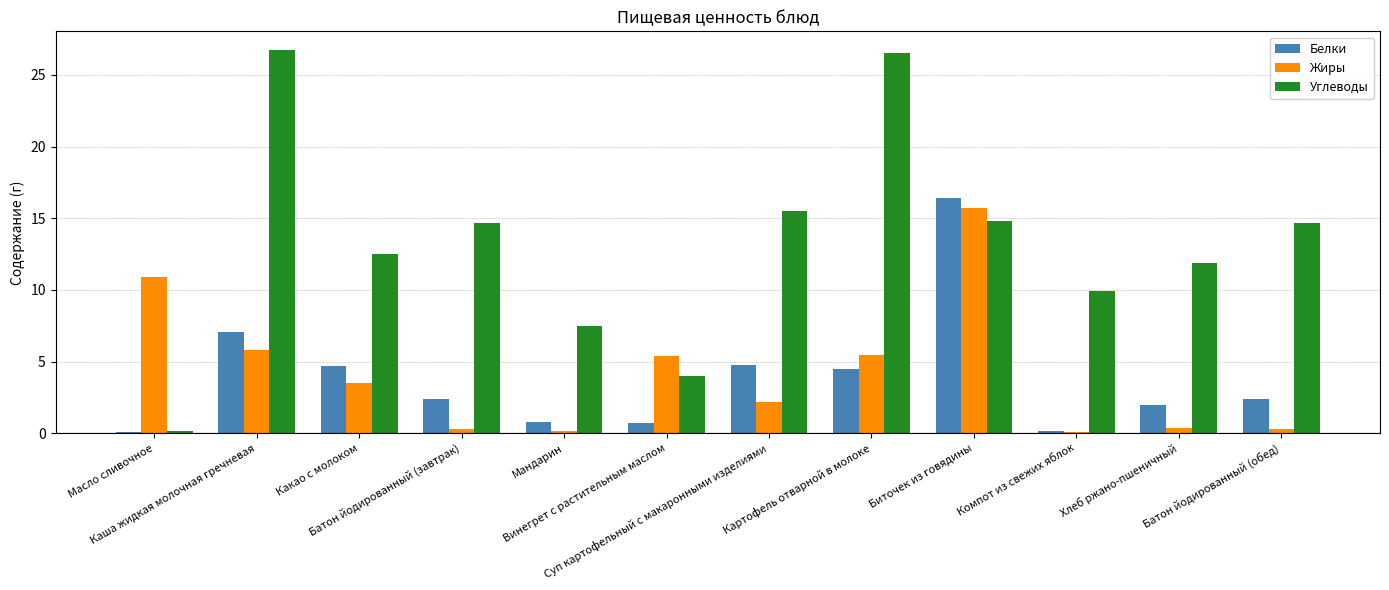

Is it true that Белки equals 2.4 at Батон йодированный (завтрак)?

True